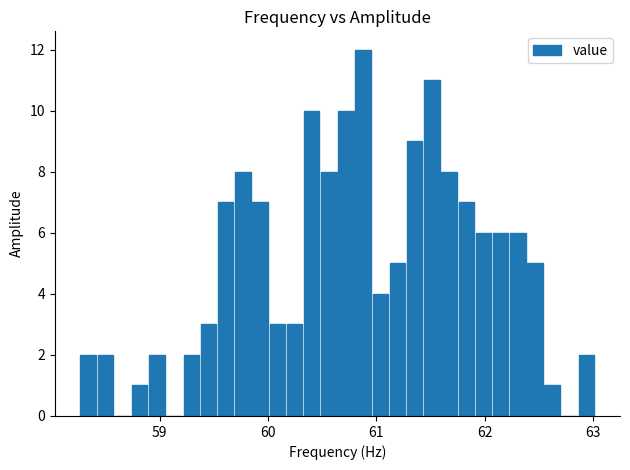

Read against the x-axis, roughly where is the centre of the tallest bar?

60.9